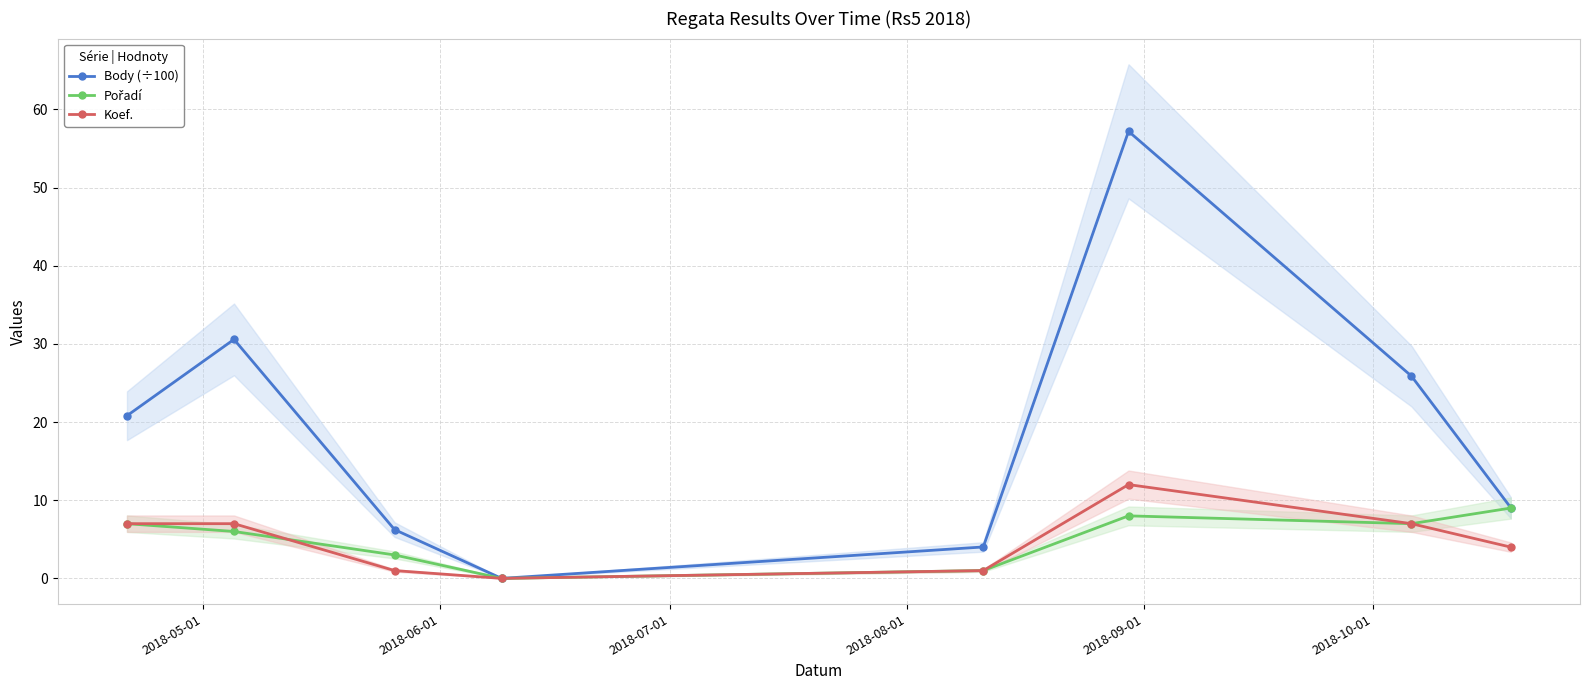

What are all the series names shown in the legend?

Body (÷100), Pořadí, Koef.